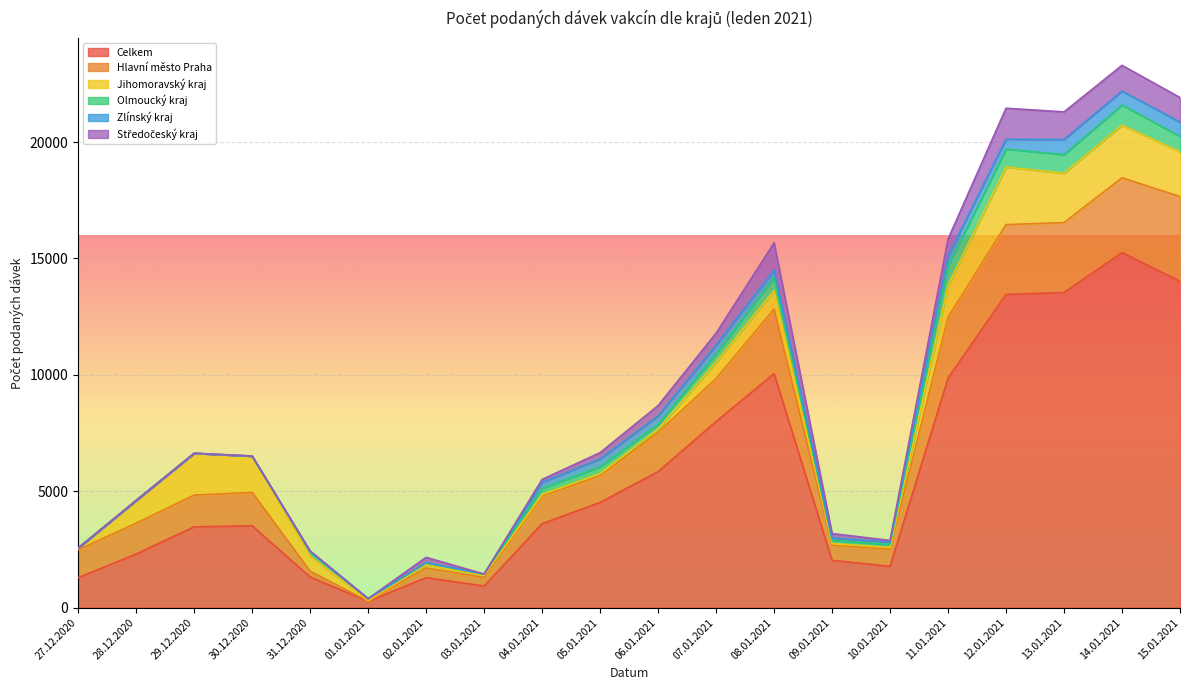

What is the label of the 5th point from the left?

31.12.2020